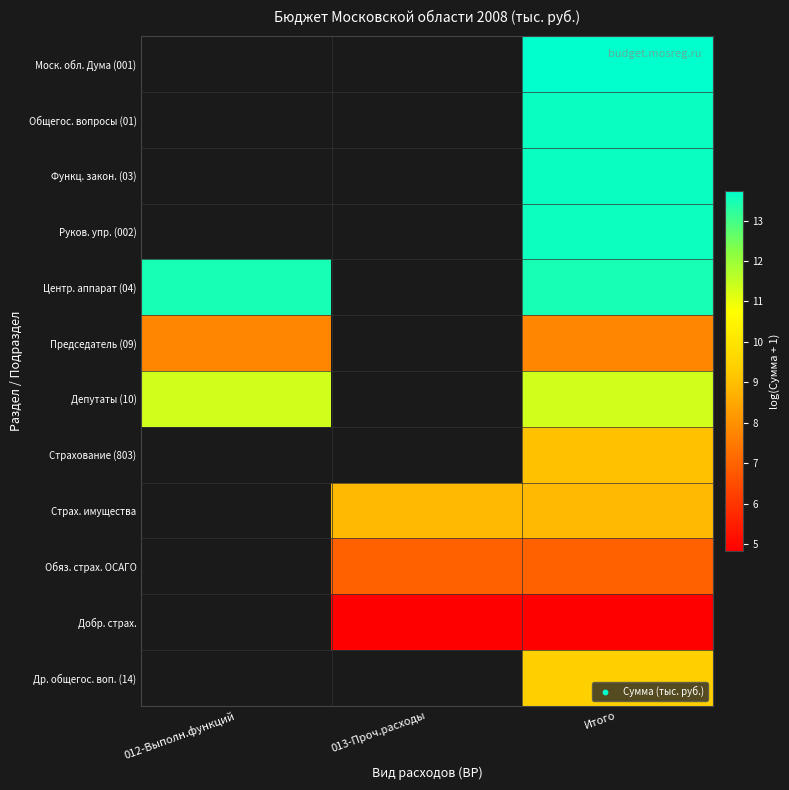

How many distinct data groups are displayed?

12